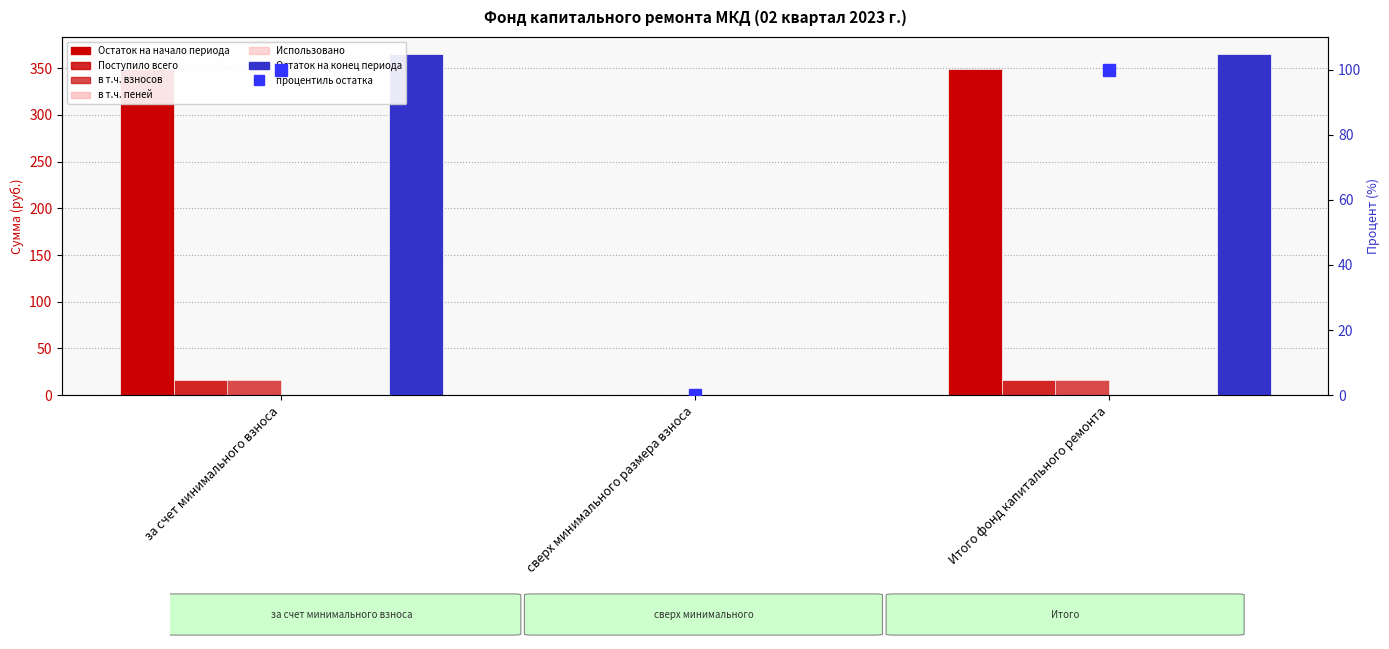

How many data points does each series have?

3